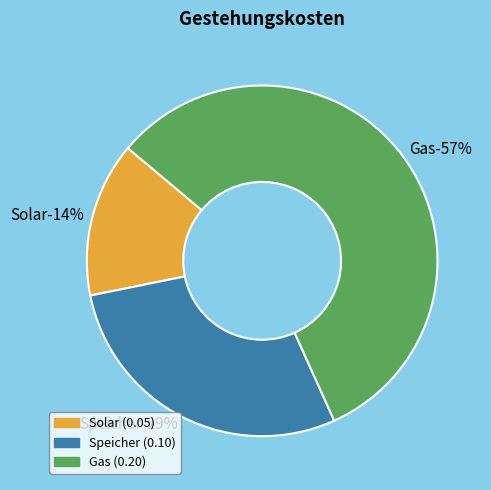

To the nearest percent, what portion does Gas represent?

57%